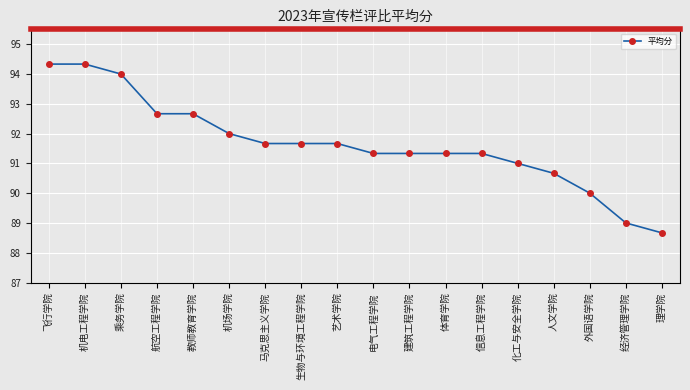

What is the maximum value shown in the chart?

94.3